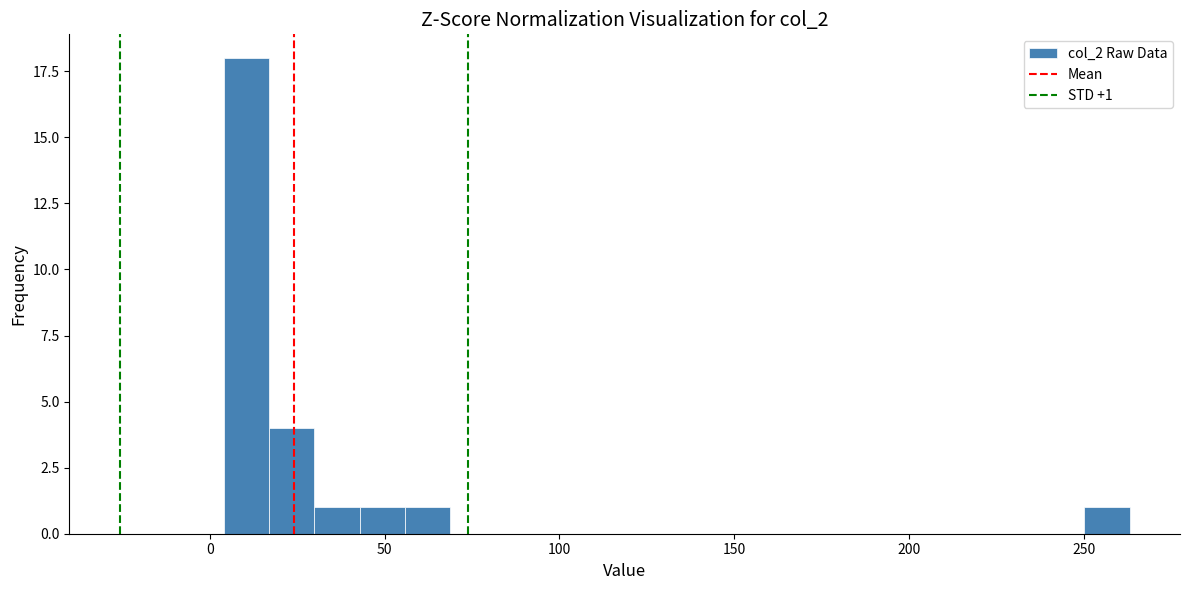

Read against the x-axis, roughly where is the centre of the tallest bar?

10